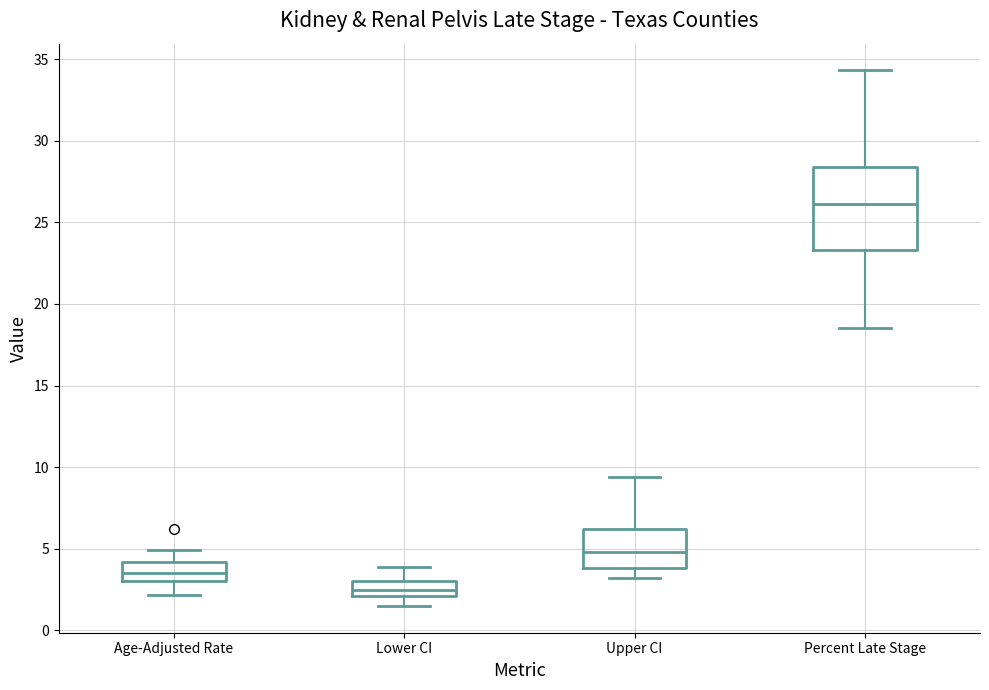

Which box is the tallest, from its lower edge to its upper edge?

Percent Late Stage